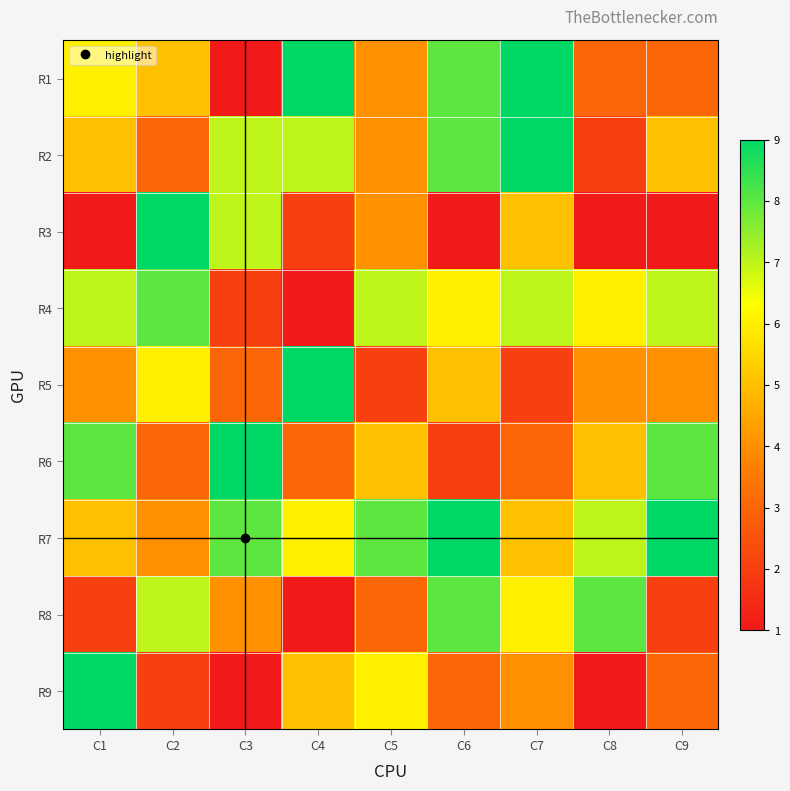

At which category is the sum across all series the highest?

C6